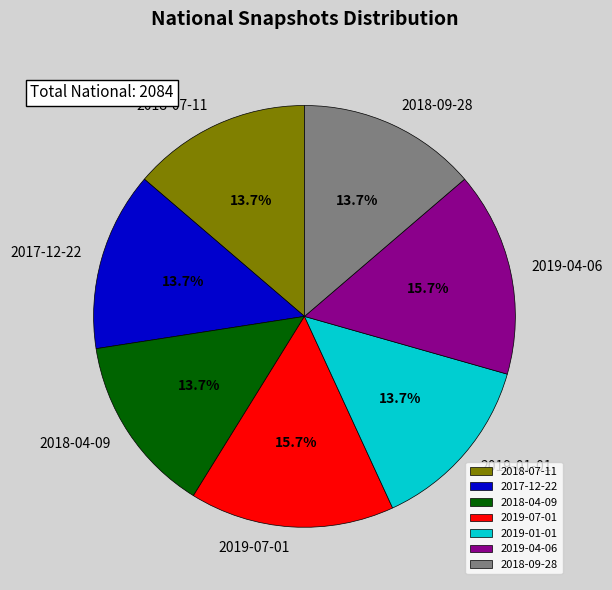

How many segments does this pie chart have?

7